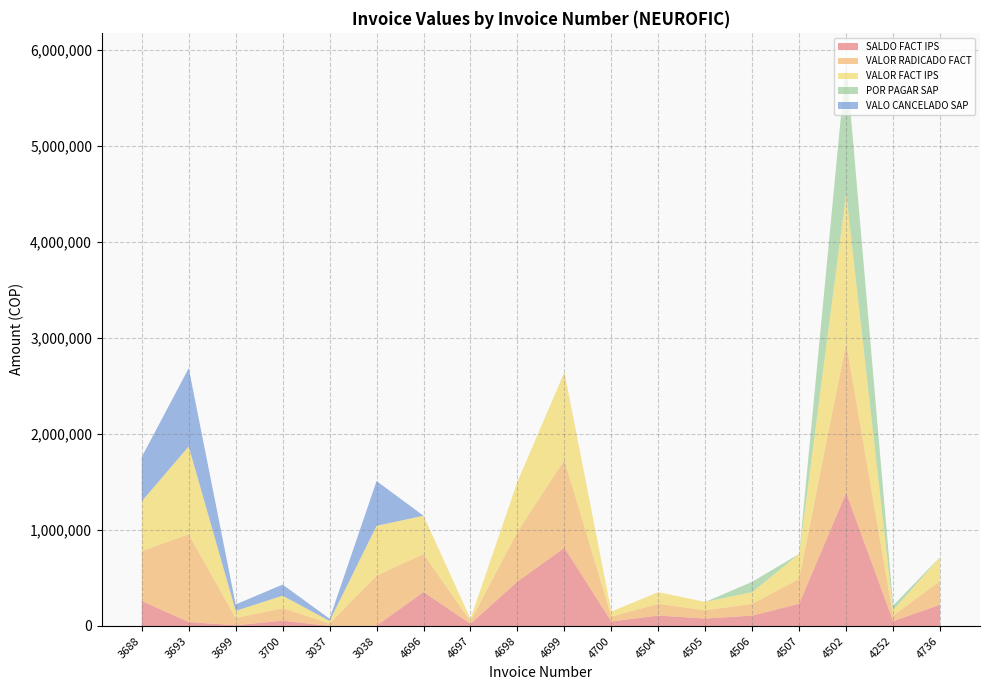

Reading left to right, extract all data points from this chart.

SALDO FACT IPS: 260000	40736	8010	55536	172	3432	353839	23140	462800	814713	46280	108647	77195	108647	231400	1388400	50352	221140
VALOR RADICADO FACT: 520000	915408	75000	130000	26000	520000	397572	26000	520000	915408	52000	122076	86736	122076	260000	1560000	56576	248472
VALOR FACT IPS: 520000	915408	75000	130000	26000	520000	397572	26000	520000	915408	52000	122076	86736	122076	260000	1560000	56576	248472
POR PAGAR SAP: 0	0	0	0	0	0	0	0	0	0	0	0	0	107842	0	1378104	49980	0
VALO CANCELADO SAP: 461084	814713	66750	115700	23311	466232	0	0	0	0	0	0	0	0	0	0	0	0